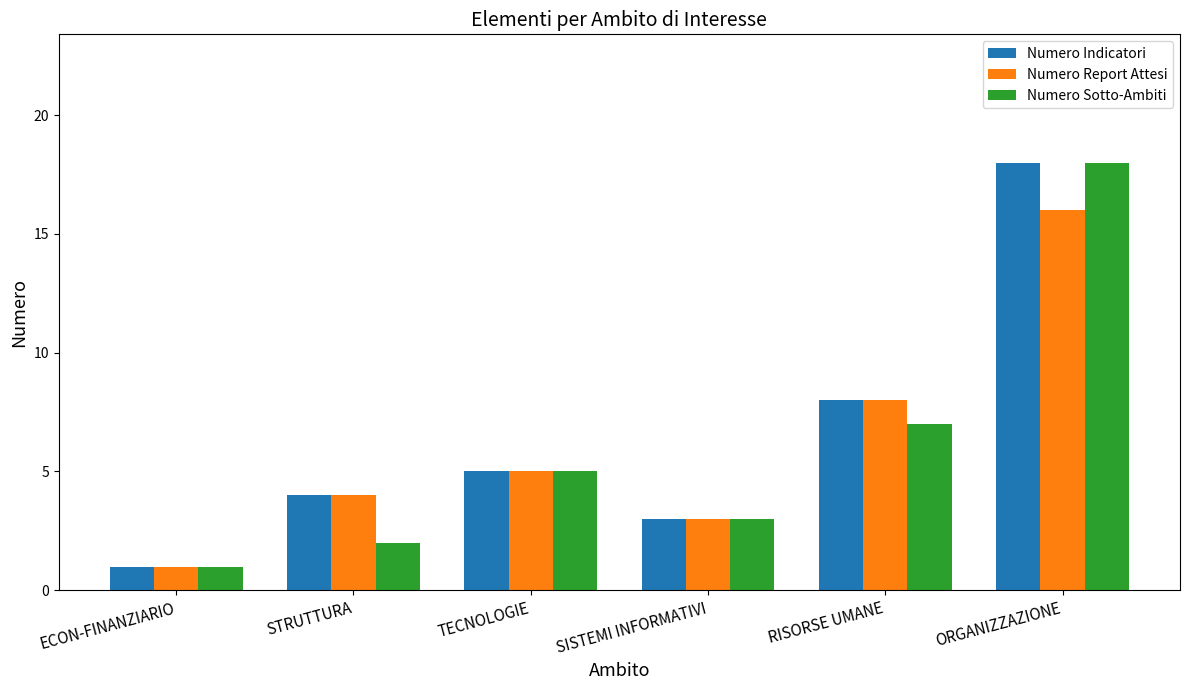

At which label is Numero Report Attesi closest to 8?

RISORSE UMANE